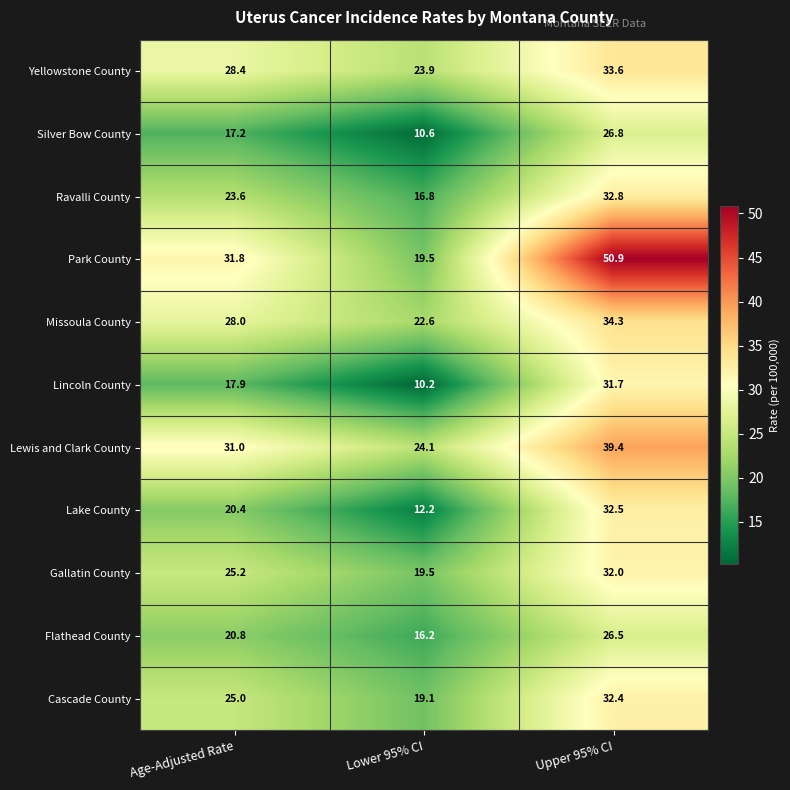

What is the sum of the Yellowstone County values at Lower 95% CI and Upper 95% CI?

57.5